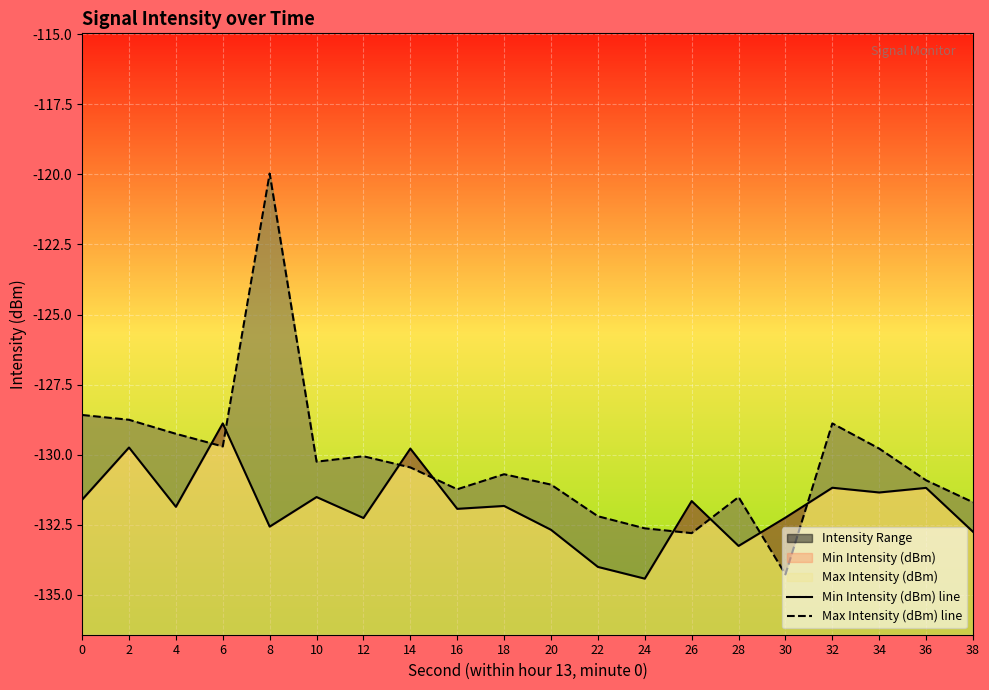

What is the difference between the Max Intensity (dBm) line values at 4 and 2?

0.5